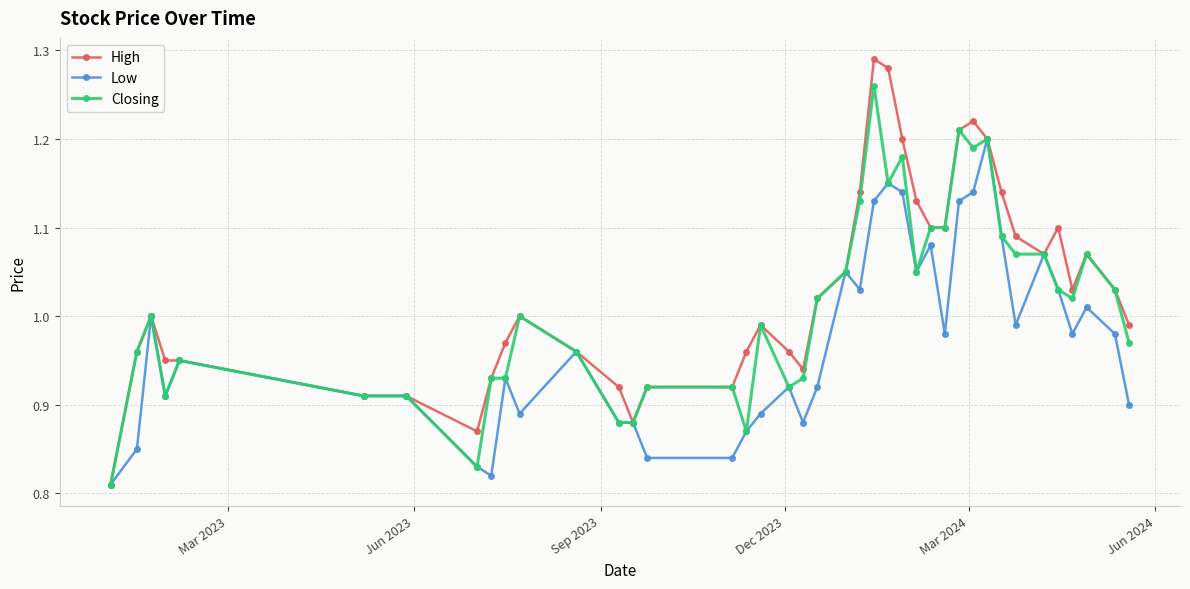

True or false: High has more than 1 points higher than both neighbors.

True